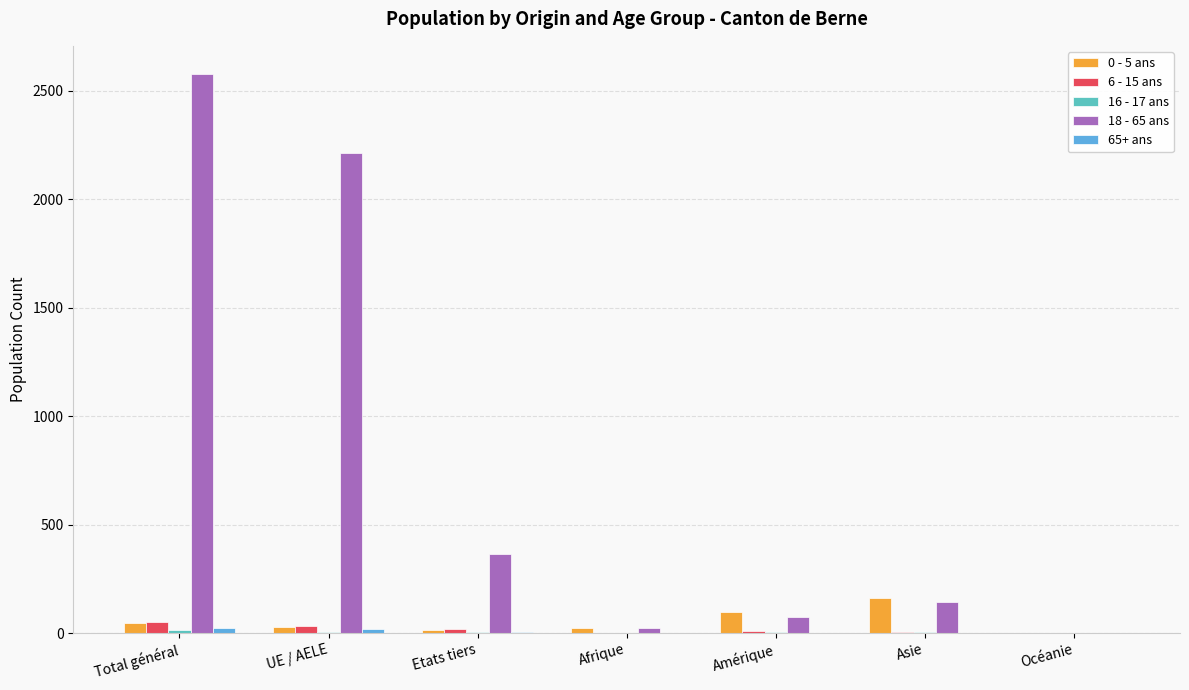

At which label does 6 - 15 ans first exceed 11?

Total général